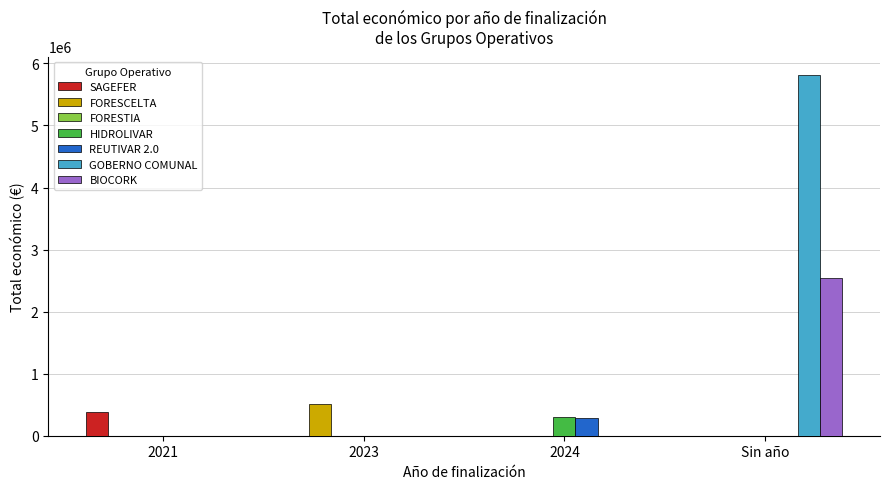

True or false: REUTIVAR 2.0 has a value of 0 at Sin año.

True